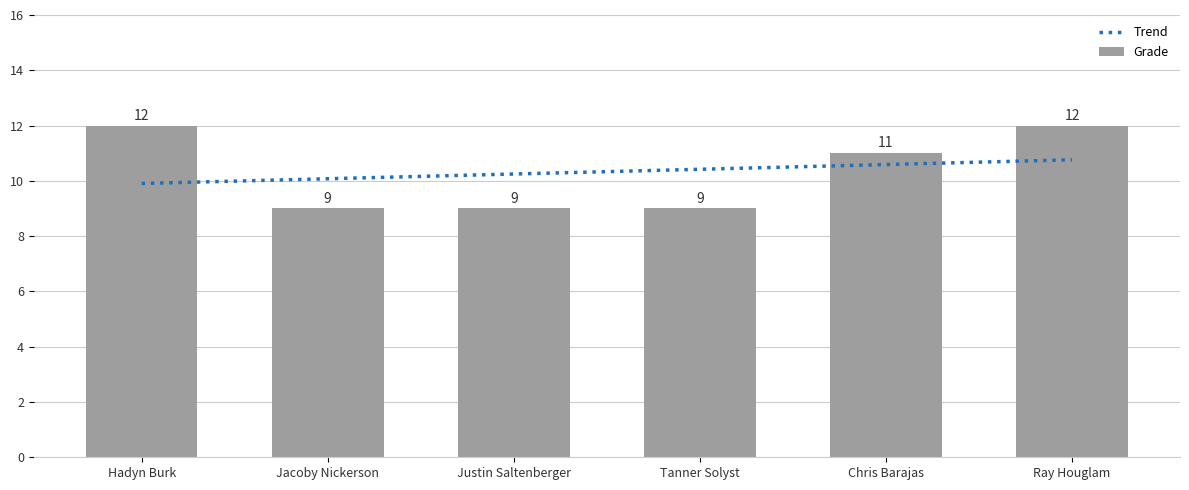

What is the average value?

10